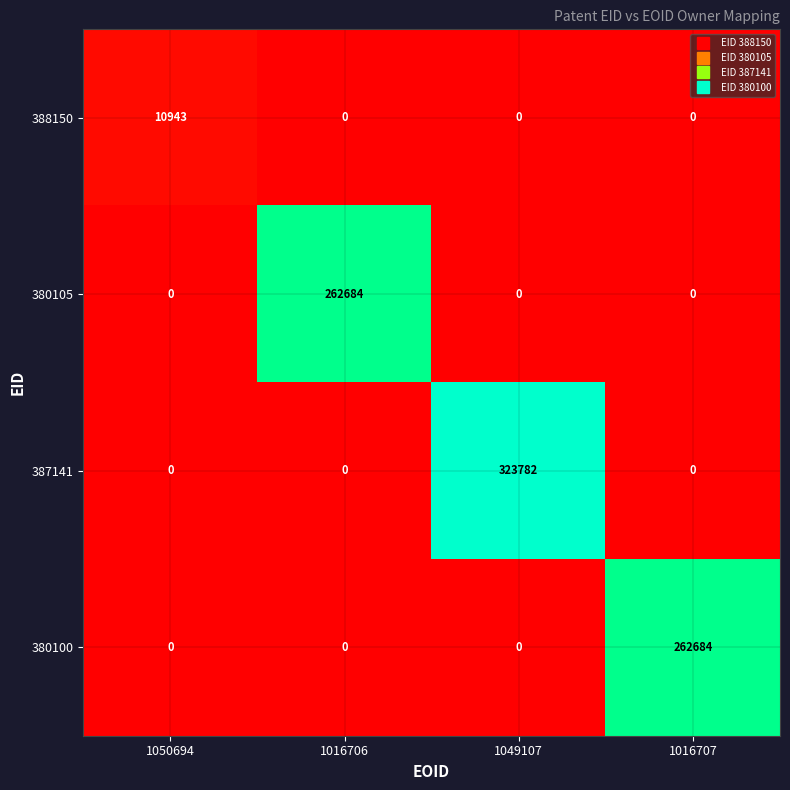

What is the maximum value for 380100?

262684